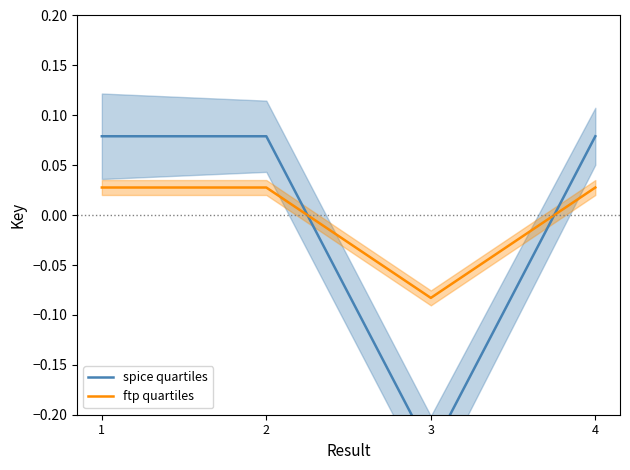

What are all the series names shown in the legend?

spice quartiles, ftp quartiles